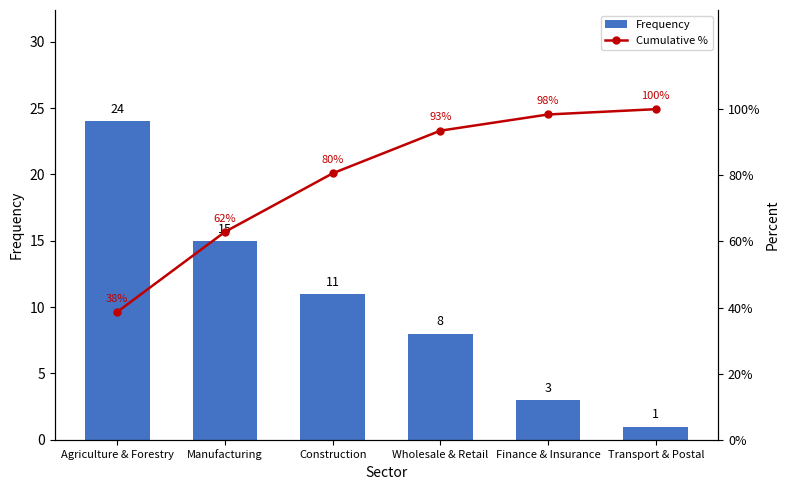

What is the value of the Cumulative % bar at the 2nd from the left?

62.9